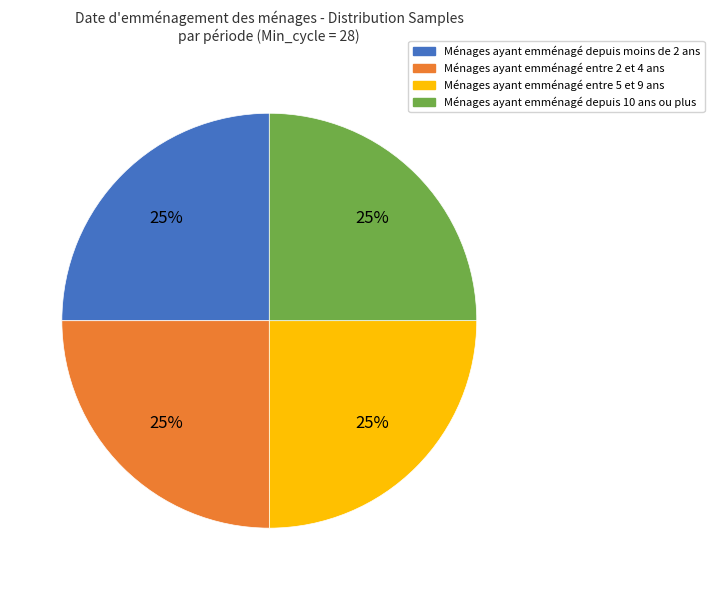

Is there a majority slice in this chart?

No